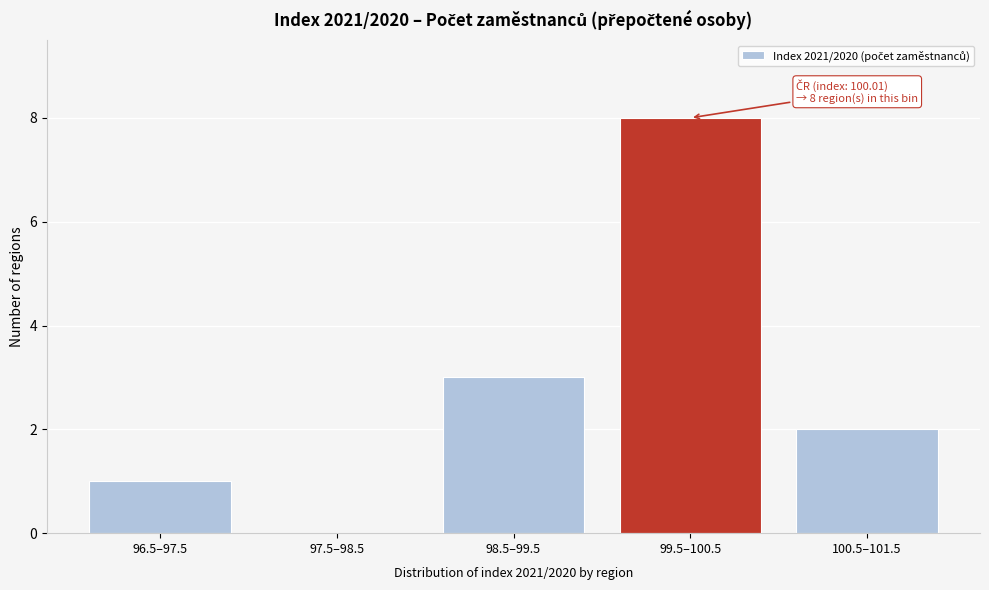

Reading left to right, what are all the values shown in this chart?

96.5–97.5=1	97.5–98.5=0	98.5–99.5=3	99.5–100.5=8	100.5–101.5=2